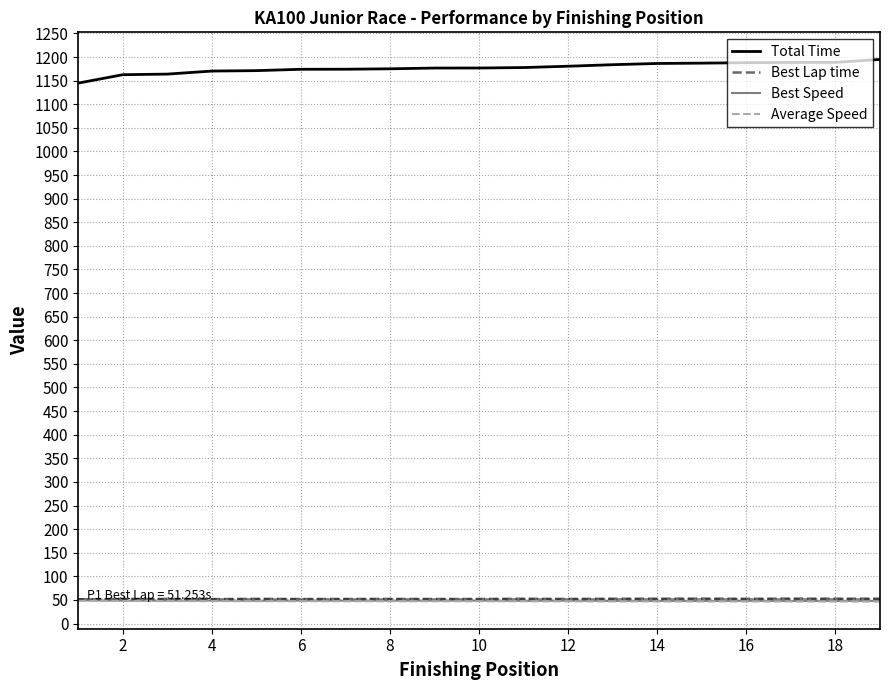

How many distinct data groups are displayed?

4